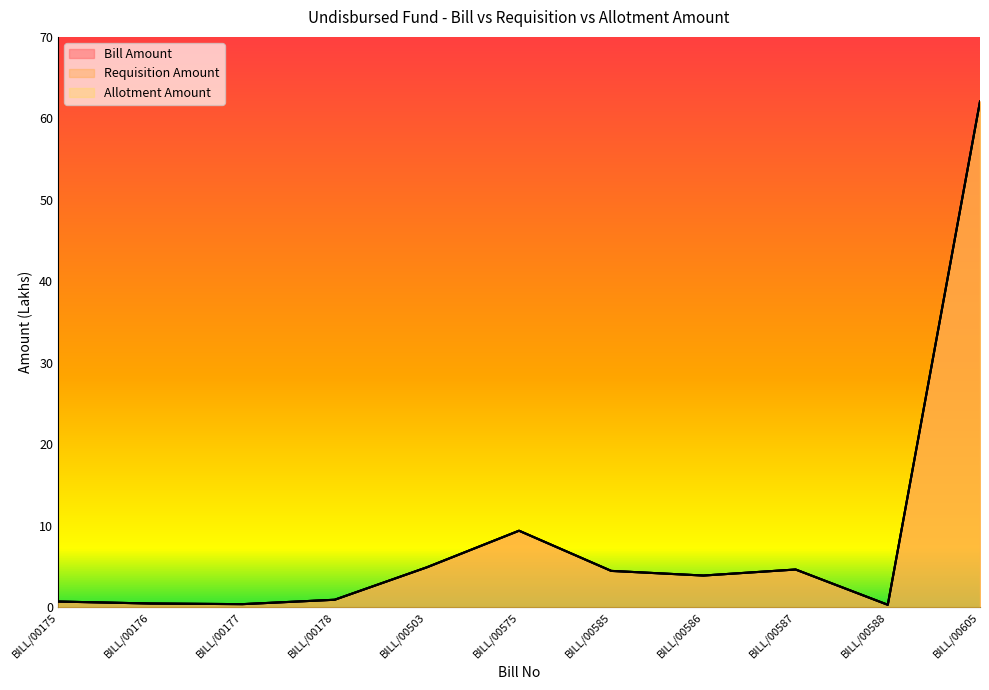

Which series has the largest range (max minus min)?

Bill Amount